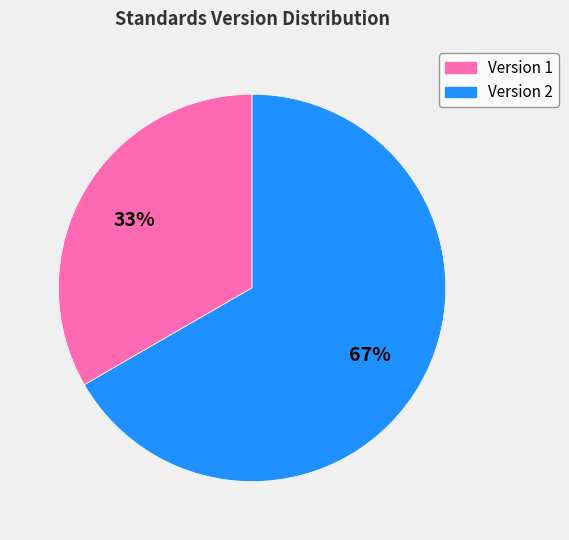

The Version 2 slice represents 67% of the pie. True or false?

True